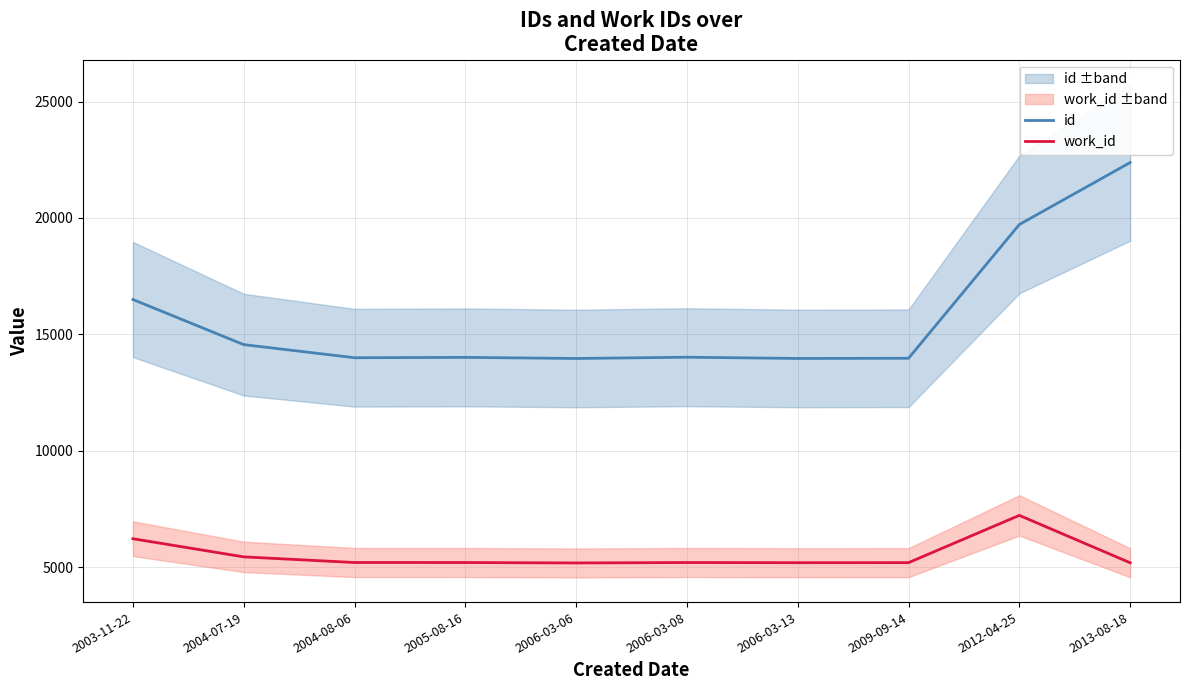

Where is the first local minimum for id?

2004-08-06